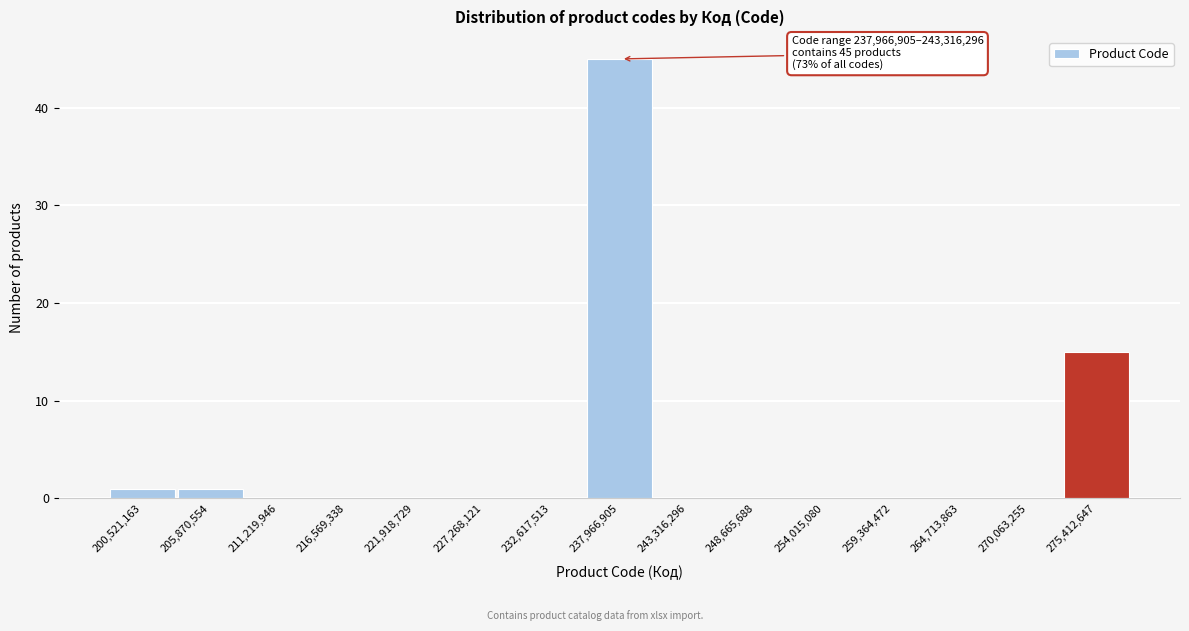

Reading left to right, list all the values displayed in this chart.

200,521,163=1	205,870,554=1	211,219,946=0	216,569,338=0	221,918,729=0	227,268,121=0	232,617,513=0	237,966,905=45	243,316,296=0	248,665,688=0	254,015,080=0	259,364,472=0	264,713,863=0	270,063,255=0	275,412,647=15